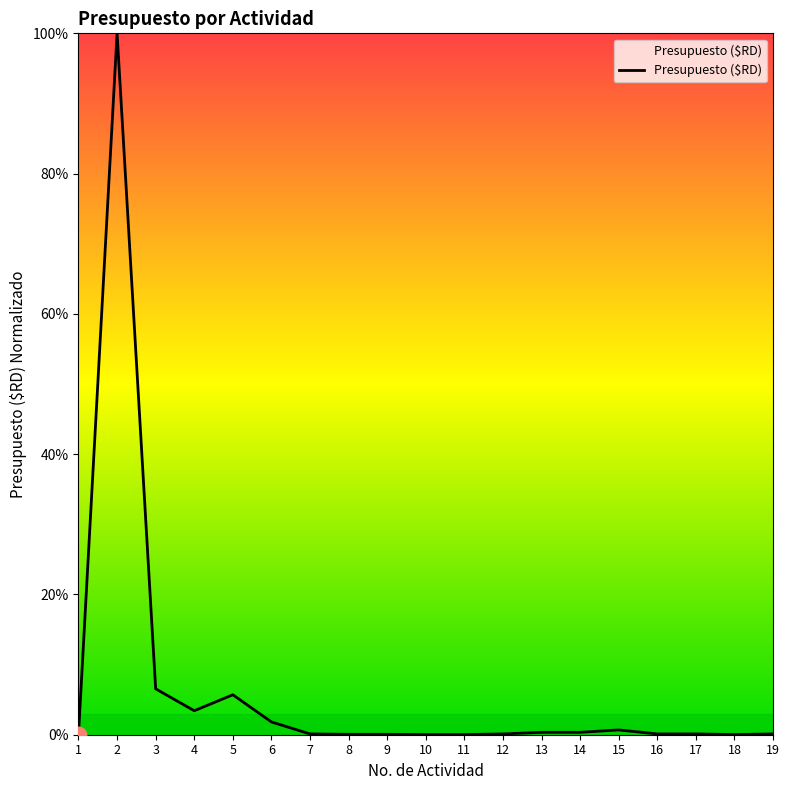

What is the maximum value shown in the chart?

100.0